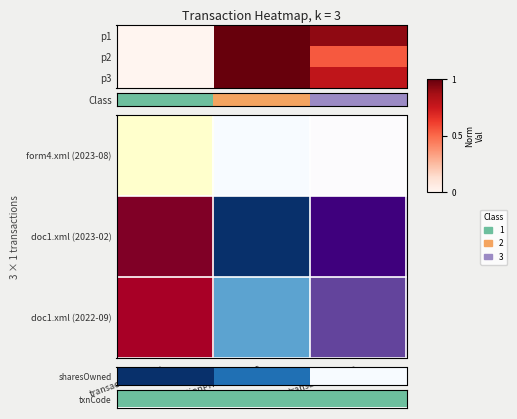

True or false: p3 has a value of 1.0 at transactionPricePerShare.

True